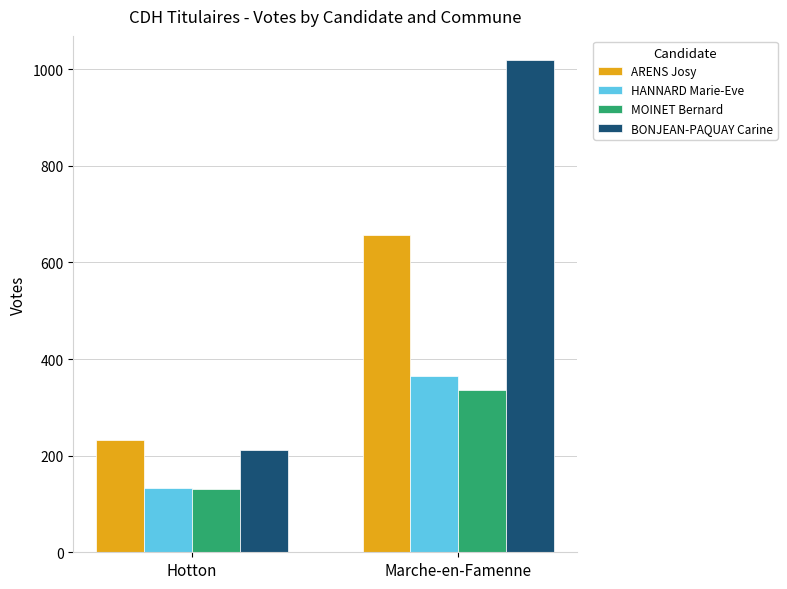

How many categories are shown in the chart?

2